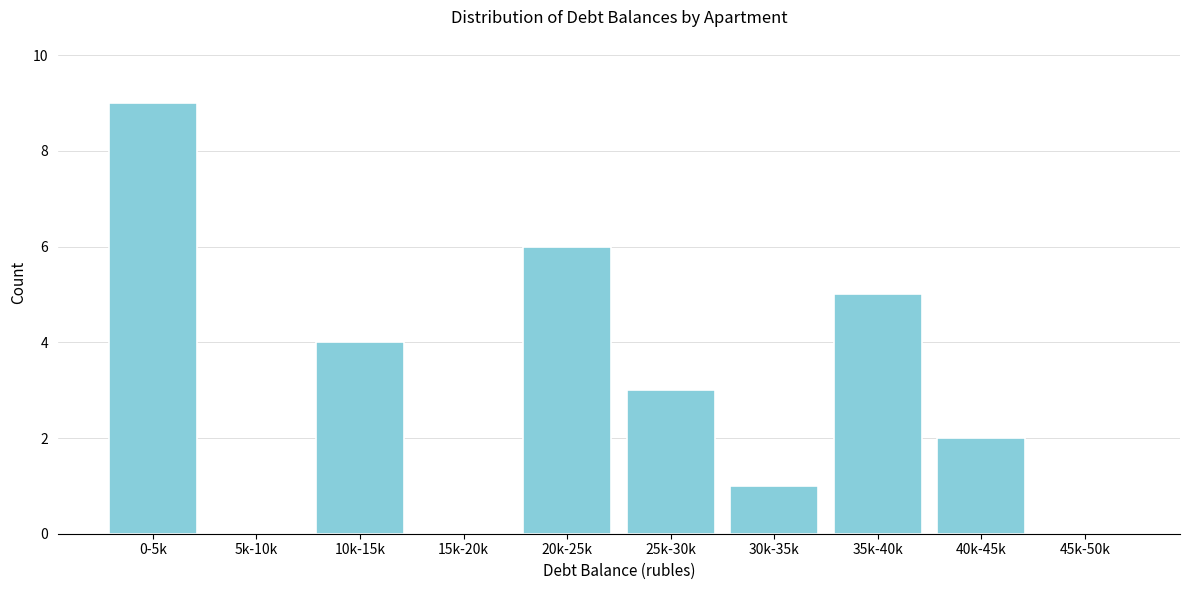

Reading left to right, transcribe all the data shown in this chart.

0-5k=9	5k-10k=0	10k-15k=4	15k-20k=0	20k-25k=6	25k-30k=3	30k-35k=1	35k-40k=5	40k-45k=2	45k-50k=0